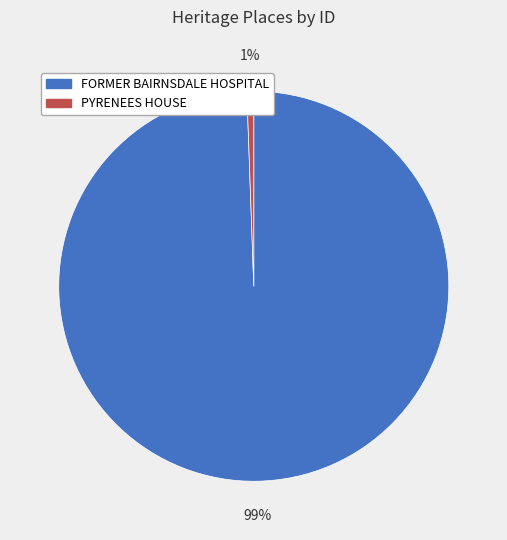

Count the number of slices in the pie.

2